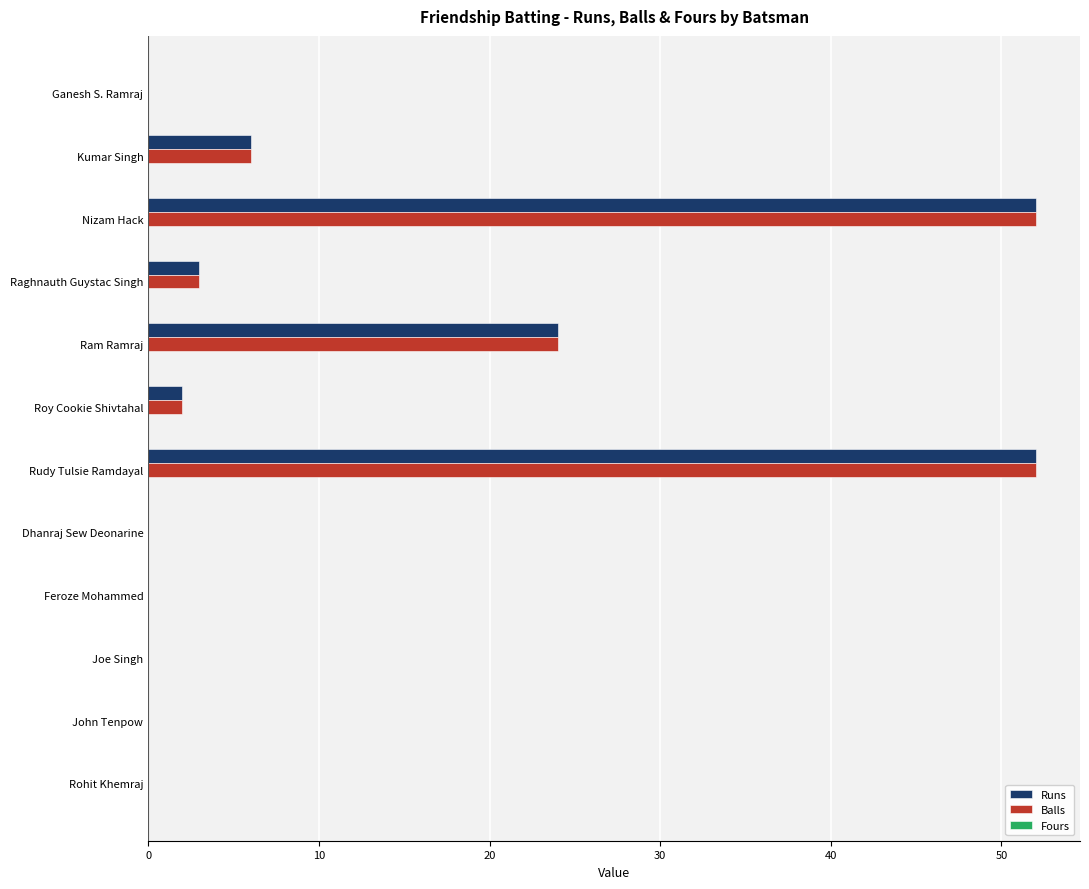

Is the value of Balls at Dhanraj Sew Deonarine greater than the value of Runs at Raghnauth Guystac Singh?

No